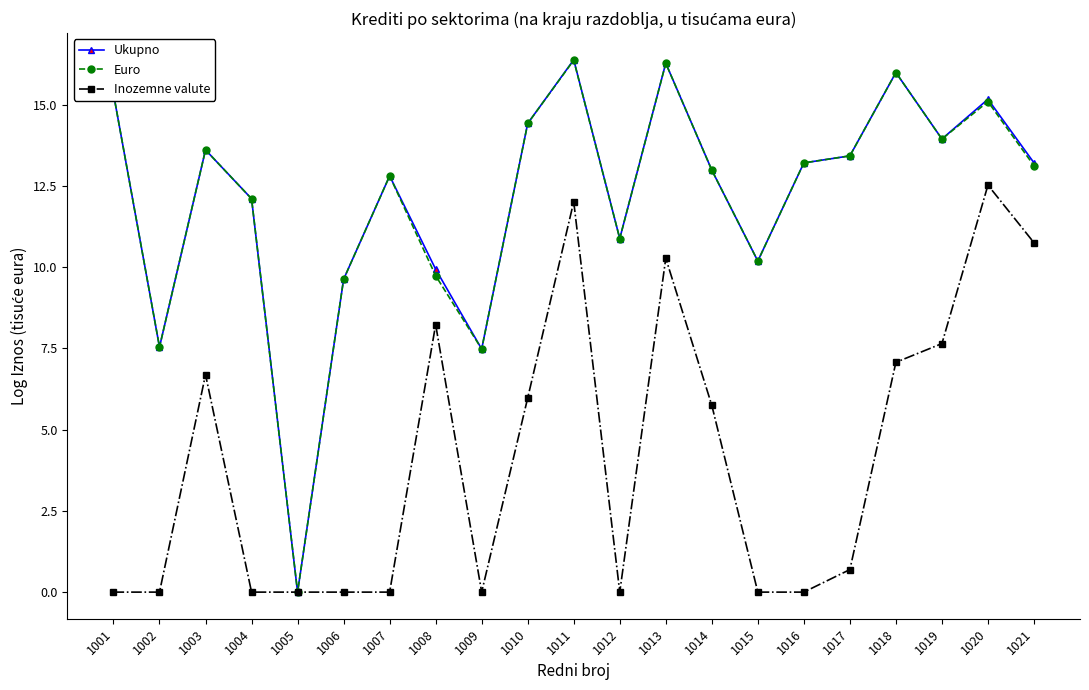

Where is the first local maximum for Euro?

1003